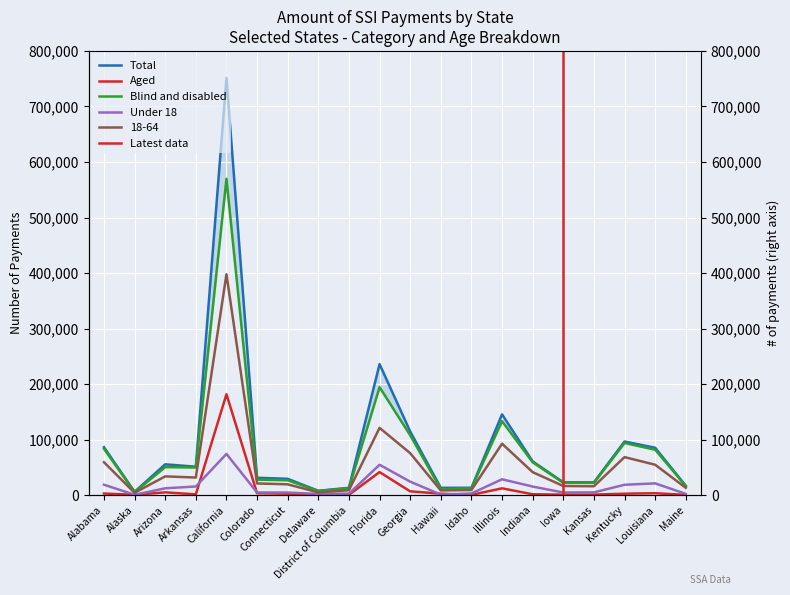

Where is the first local minimum for Blind and disabled?

Alaska